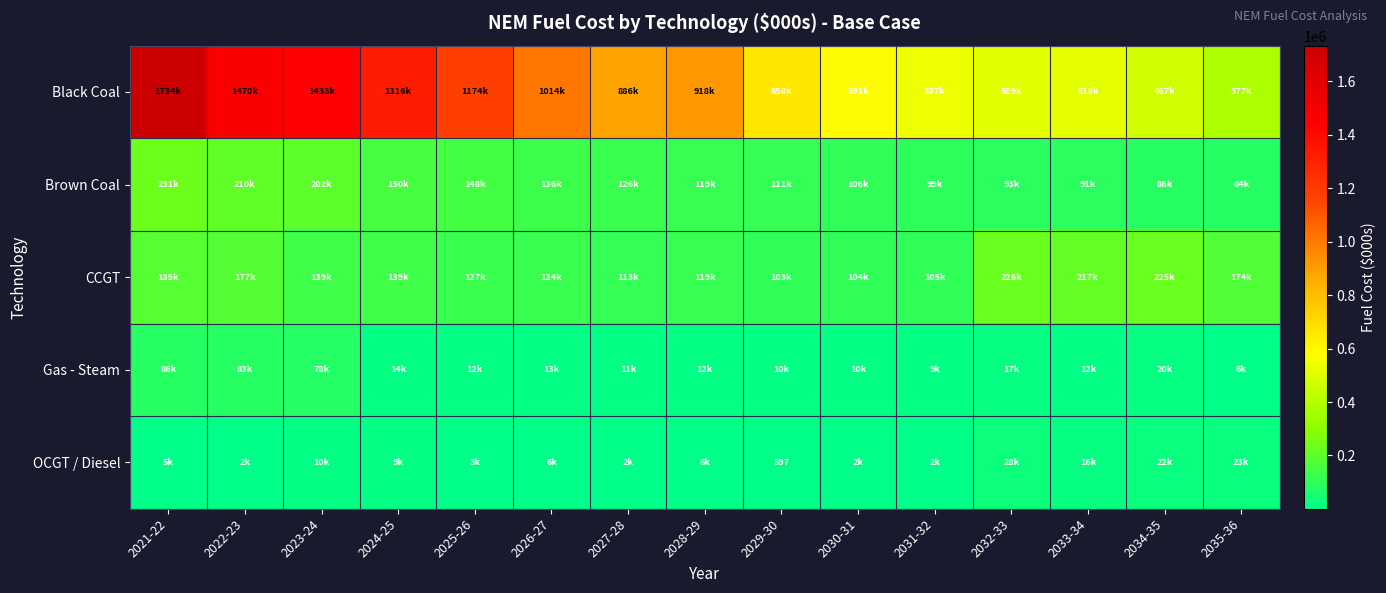

What is the maximum value shown in the chart?

1734126.6